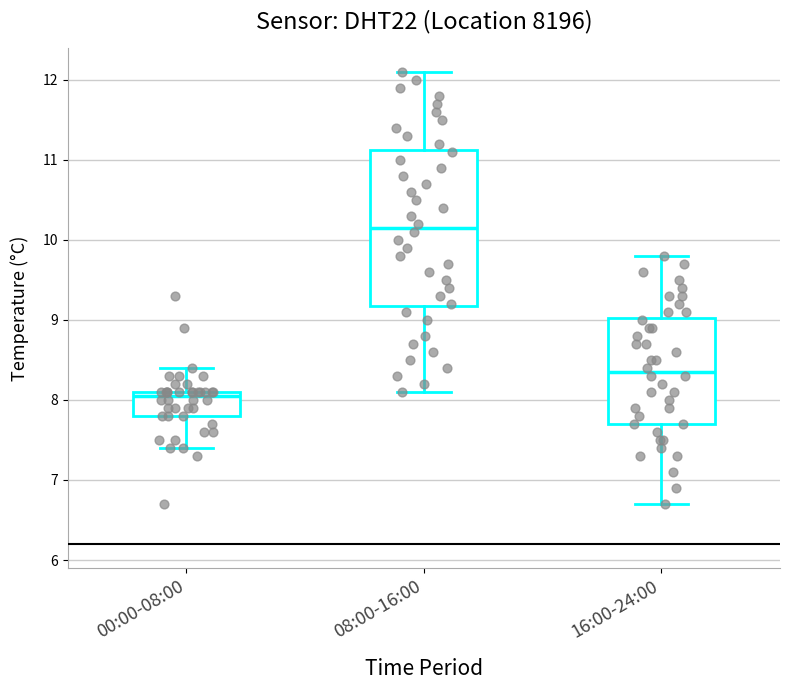

Reading left to right, read every box against the y-axis: the position of its median line, the range the box covers, and the ends of its whiskers. The values are not printed on the chart, so give them approximately, as read against the axis.

00:00-08:00: median 8.1 (just below the box's upper edge), box 7.8 to 8.1, whiskers 7.4 to 8.4
08:00-16:00: median 10.2, box 9.2 to 11.1, whiskers 8.1 to 12.1
16:00-24:00: median 8.4, box 7.7 to 9.0, whiskers 6.7 to 9.8